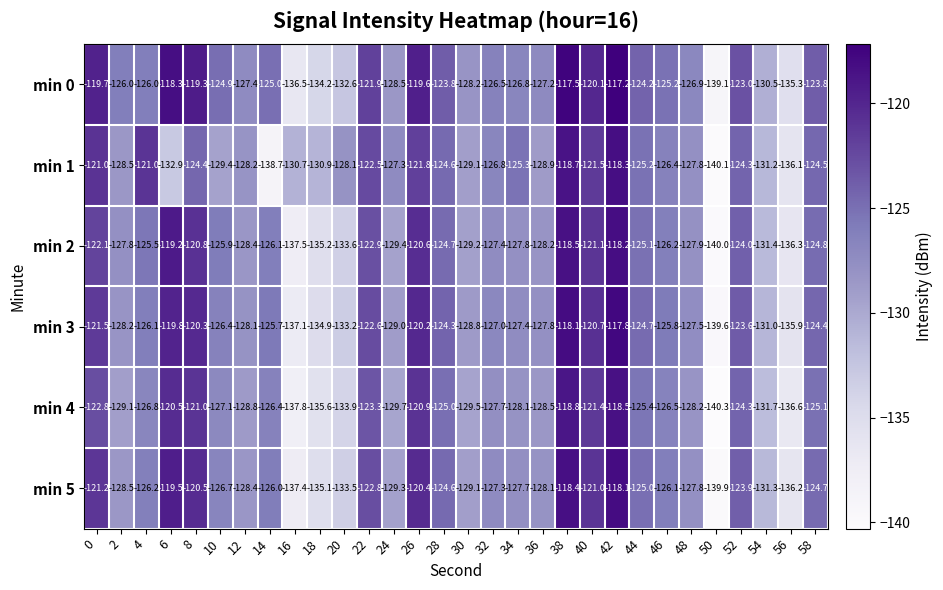

What is the highest value of the min 4 series?

-118.5